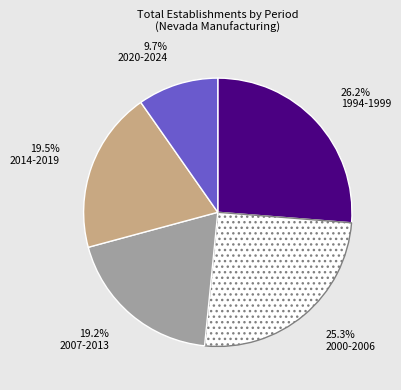

Does any single category account for the majority?

No